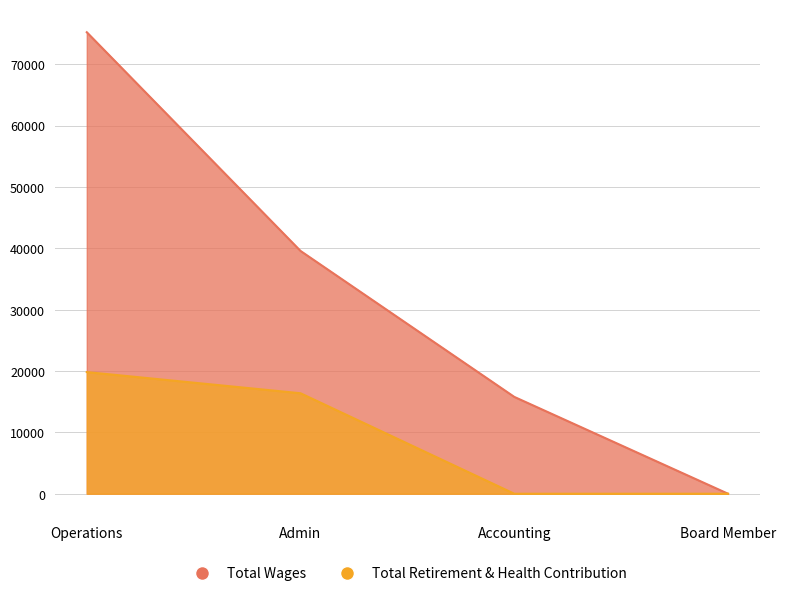

The value of Total Wages at Accounting is 15786. True or false?

True